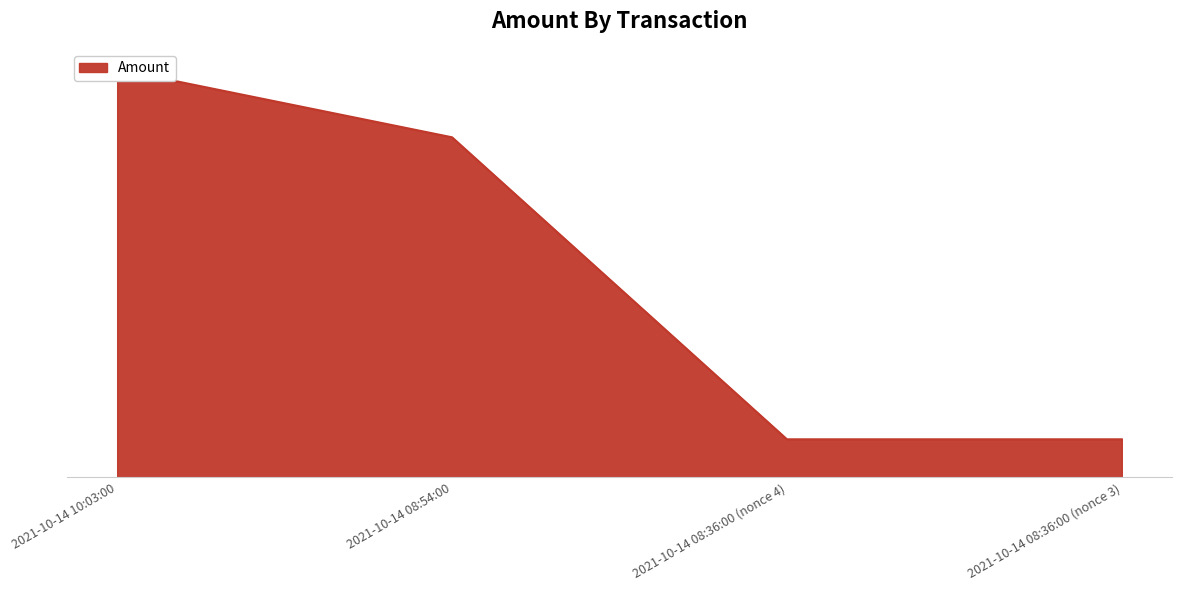

What is the smallest value displayed?

5.0